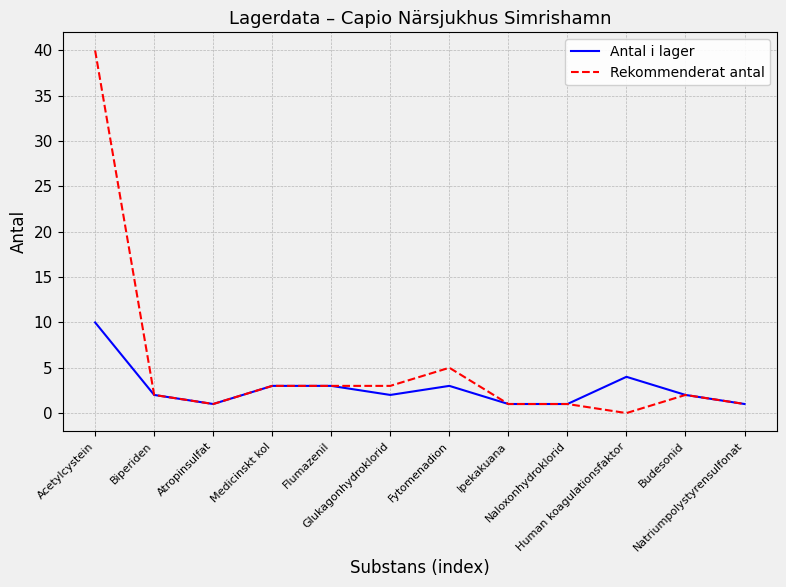

Which series has the largest total across all categories?

Rekommenderat antal